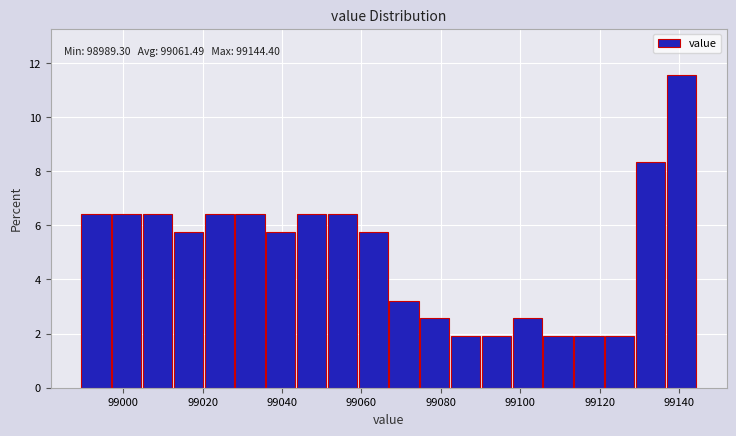

Read against the x-axis, roughly where is the centre of the tallest bar?

99140